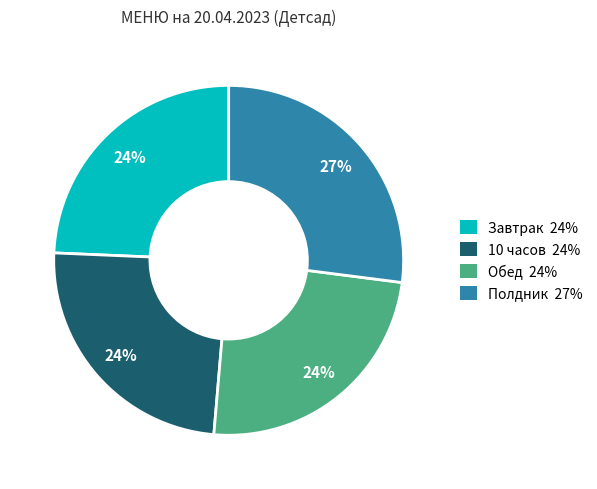

Is there a majority slice in this chart?

No